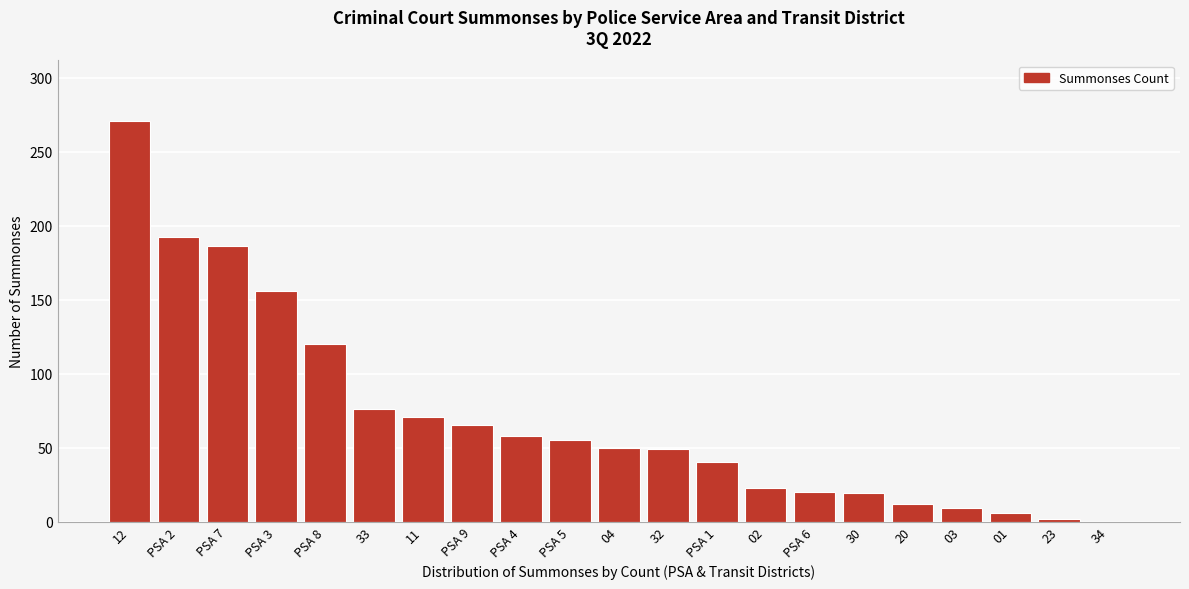

At which category does the chart reach its peak across all series?

12